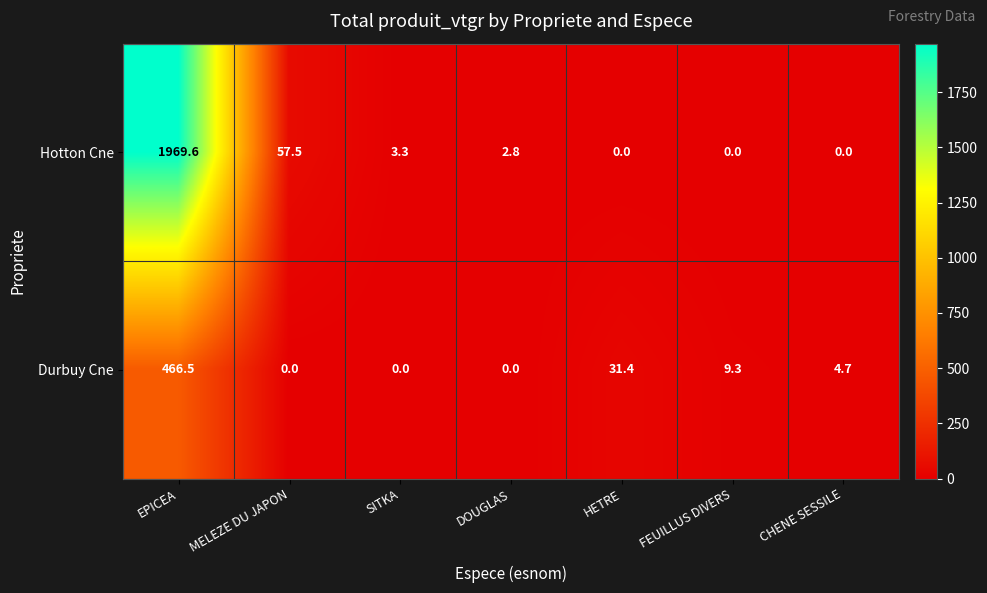

At HETRE, list the series in order from largest to smallest.

Durbuy Cne, Hotton Cne